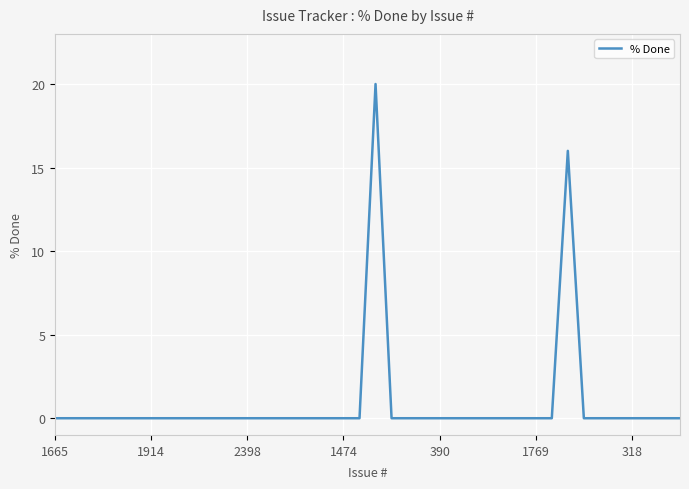

Reading left to right, transcribe all the data shown in this chart.

0	0	0	0	0	0	0	0	0	0	0	0	0	0	0	0	0	0	0	0	20	0	0	0	0	0	0	0	0	0	0	0	16	0	0	0	0	0	0	0